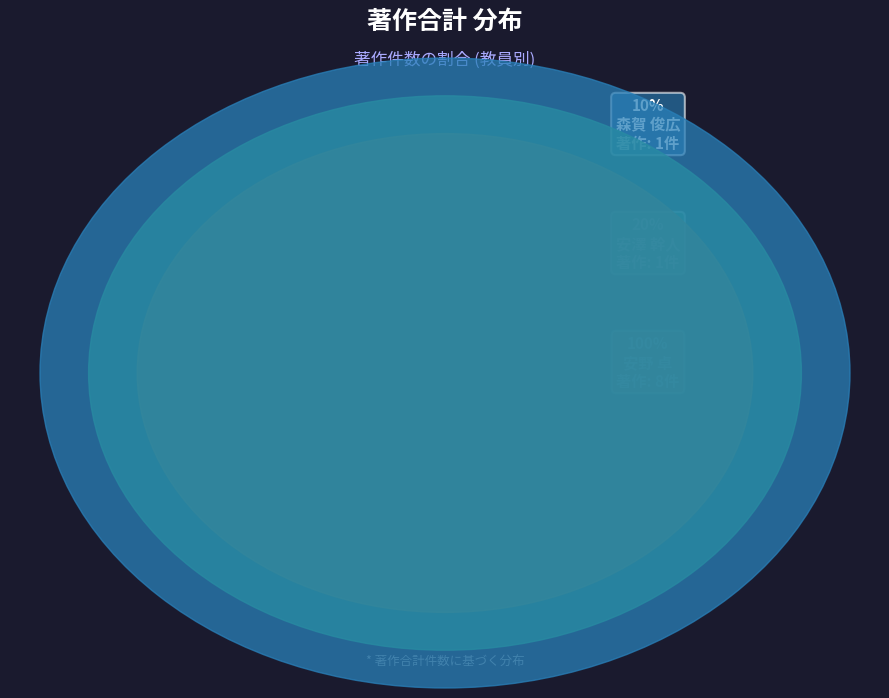

Is it true that 安友 康二 is 0% of the pie?

True